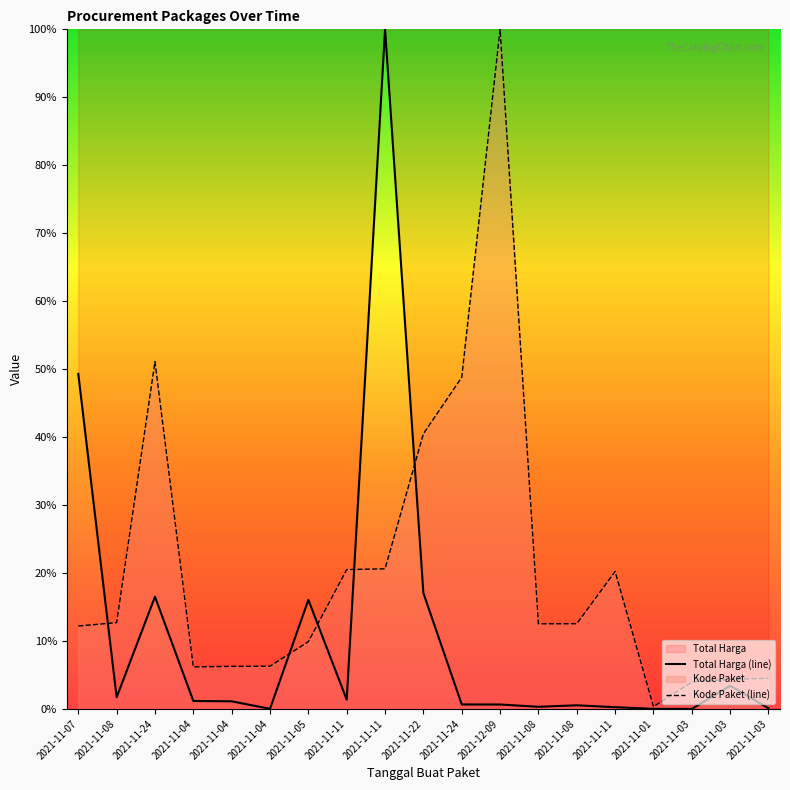

At 2021-11-07, list the series in order from smallest to largest.

Kode Paket (line), Total Harga (line)